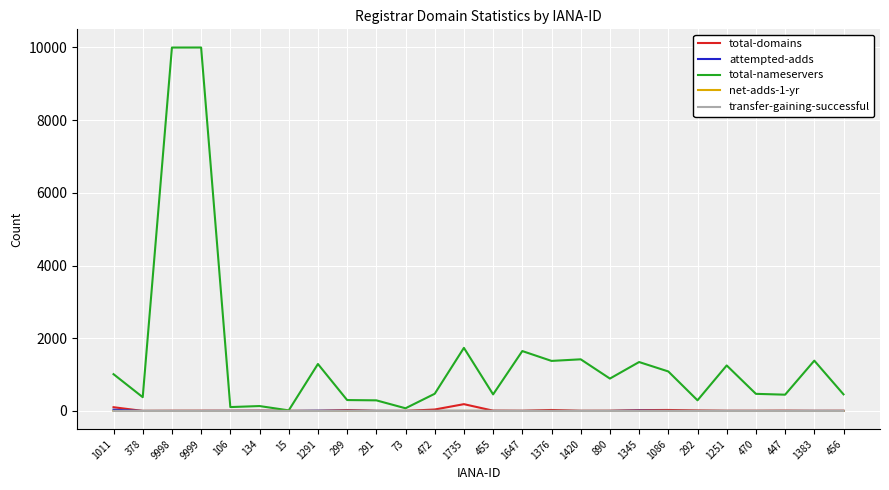

Is it true that net-adds-1-yr equals 2 at 1735?

True